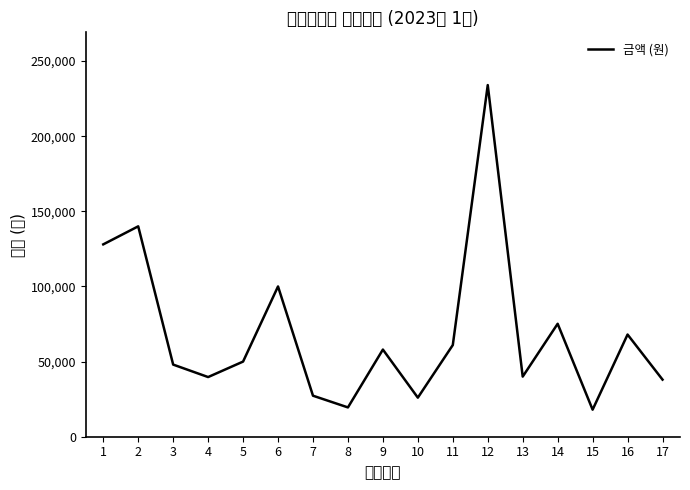

Reading left to right, list all the values displayed in this chart.

128000	140000	48000	39700	50000	100000	27300	19500	58000	26000	61000	234000	40000	75160	18000	68000	38000